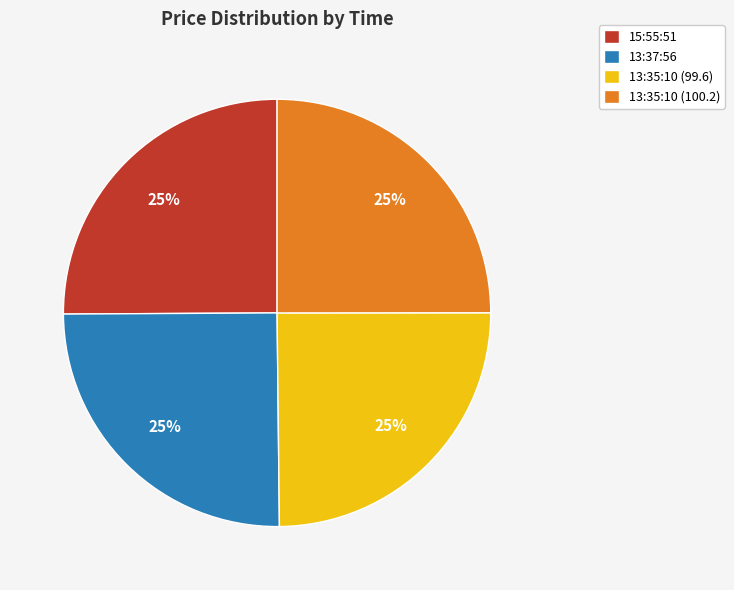

Is there any slice that represents more than half of the pie?

No